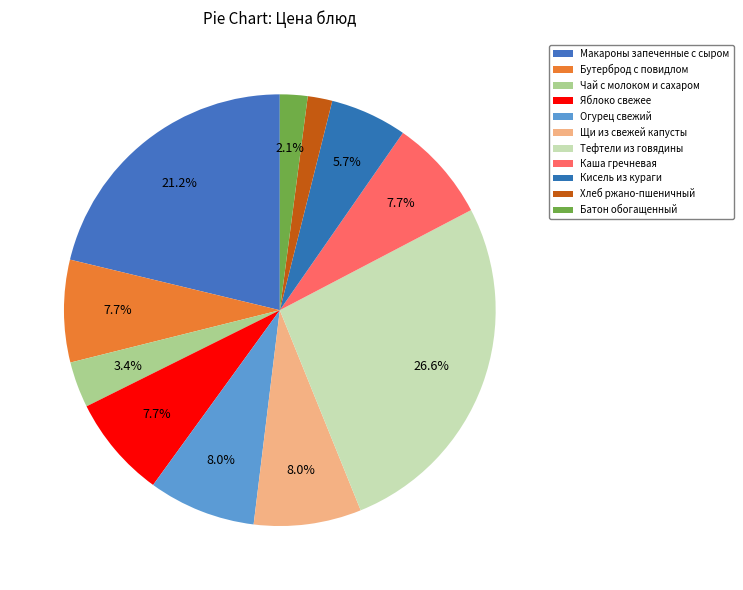

Which slice is the largest?

Тефтели из говядины